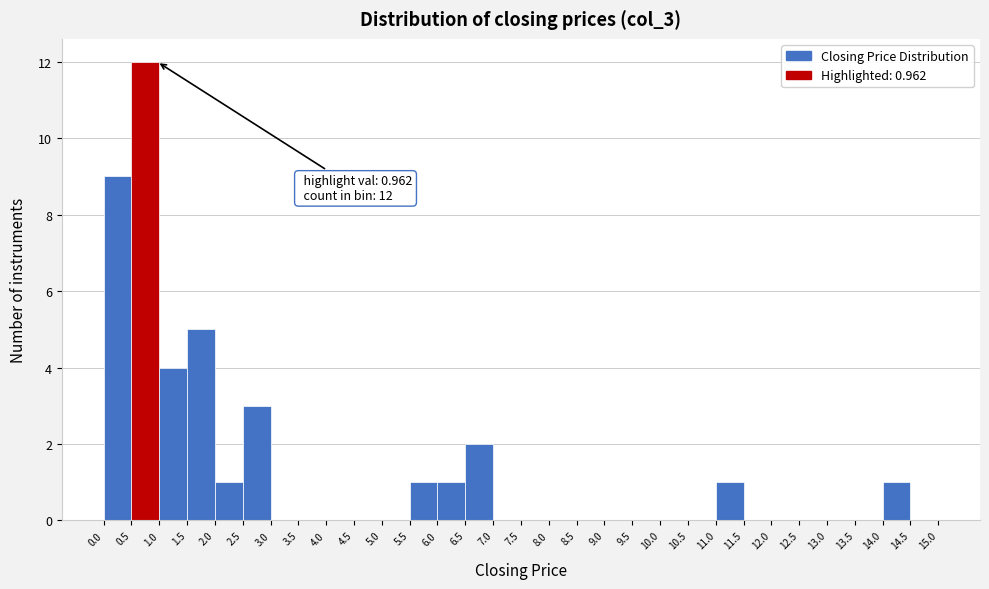

Which range on the x-axis has the tallest bar?

0.5 to 1.0